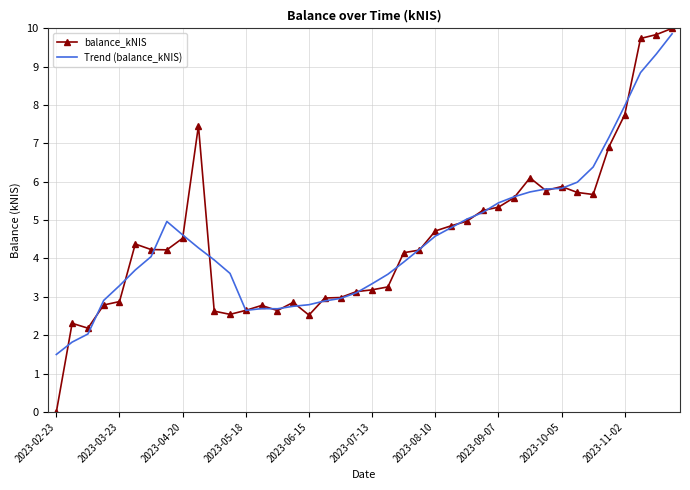

What is the maximum value for Trend (balance_kNIS)?

9.9